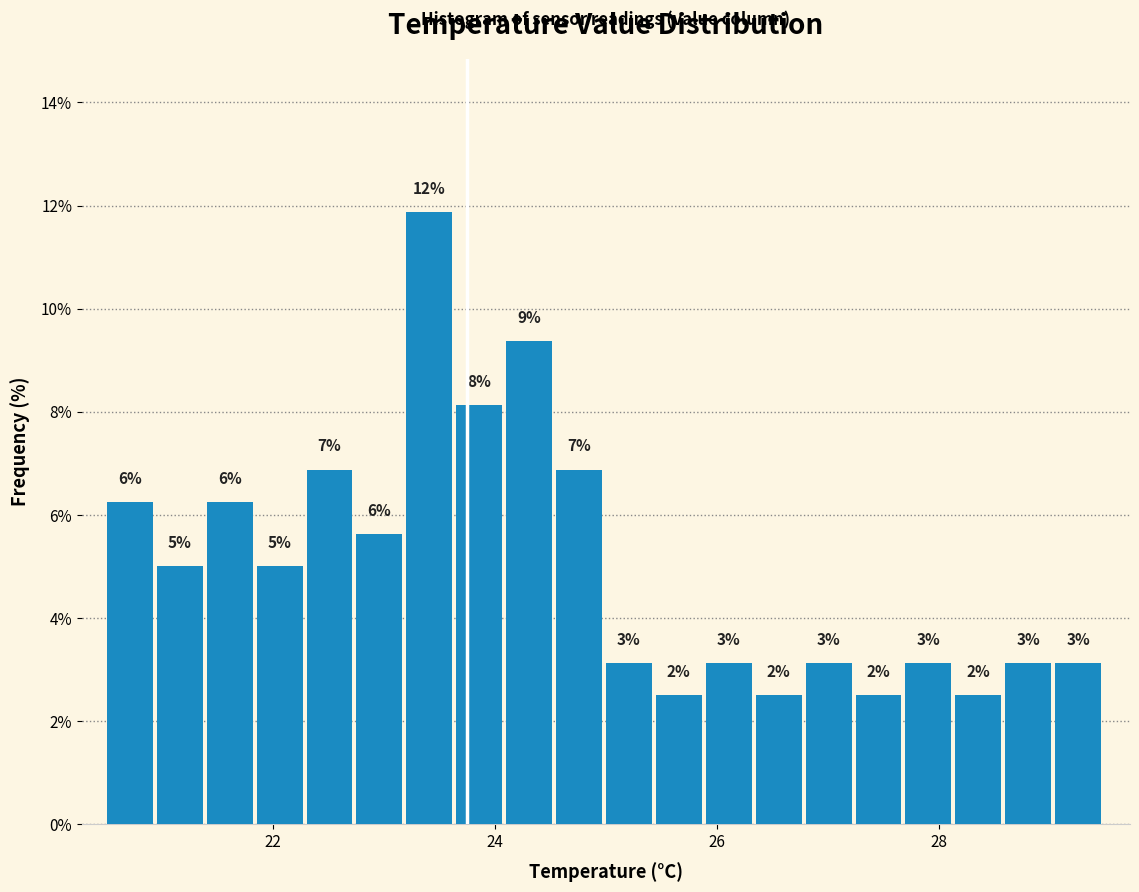

Around what value on the x-axis is the tallest bar? Give the approximate position of its centre, as read against the axis.

23.4